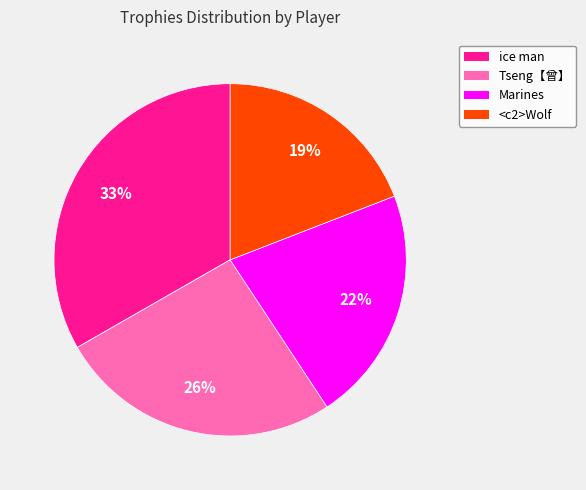

To the nearest percent, what portion does Marines represent?

22%